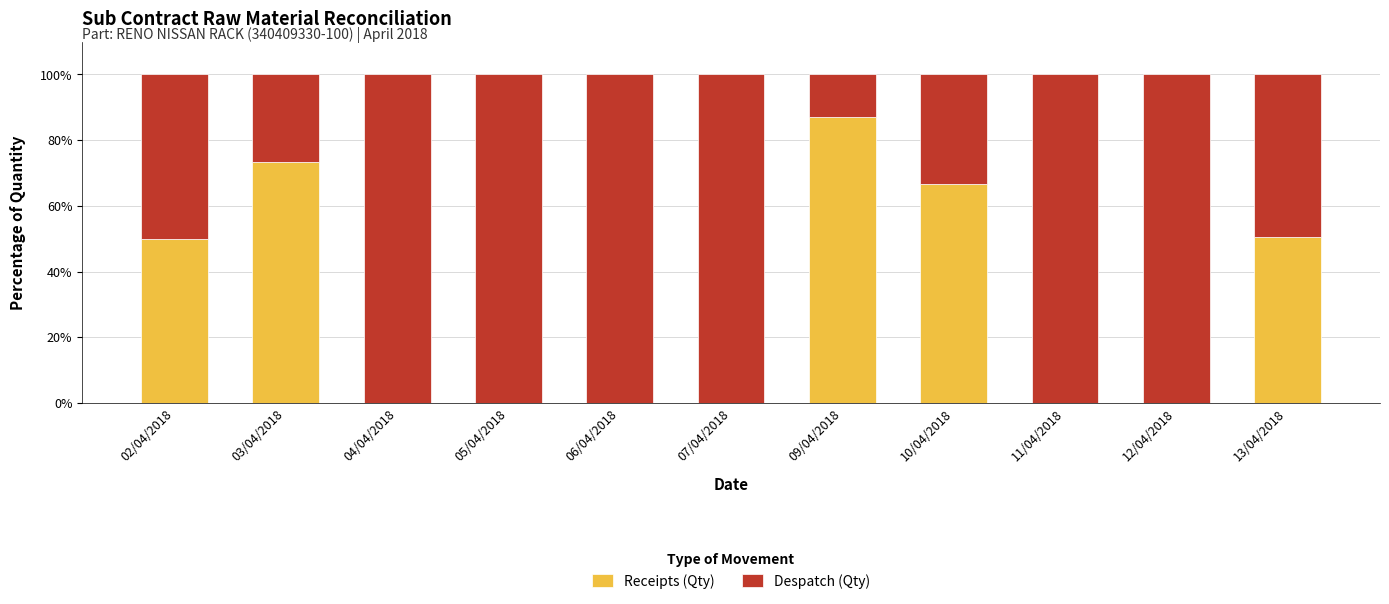

What is the total value across all series at 06/04/2018?

100.0